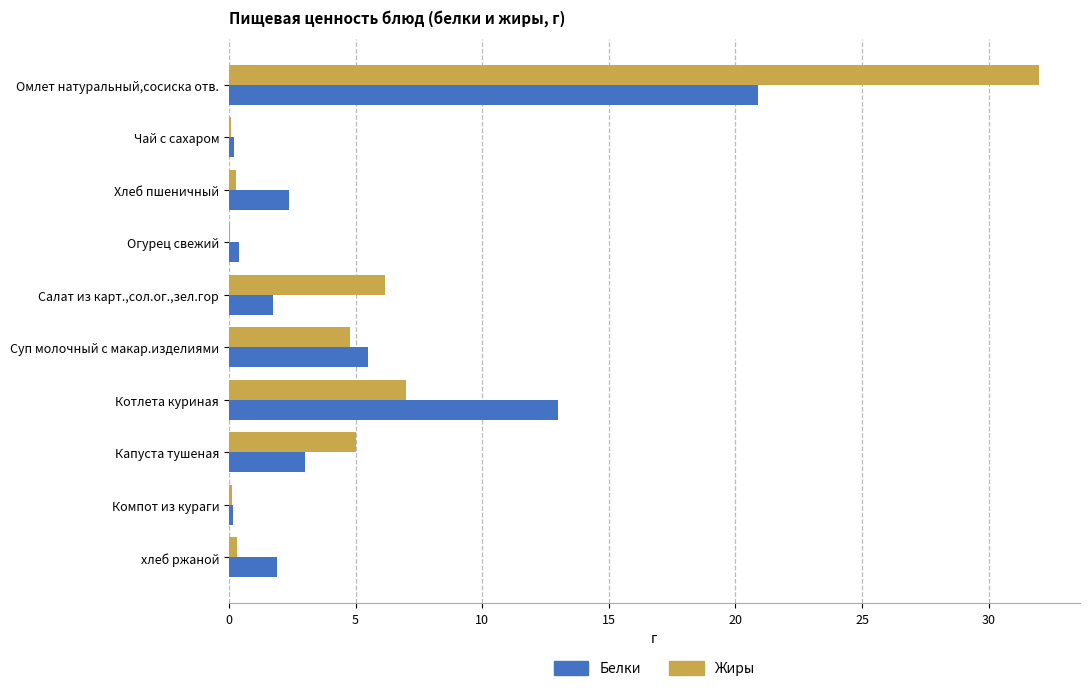

At which label does Жиры reach its peak?

Омлет натуральный,сосиска отв.